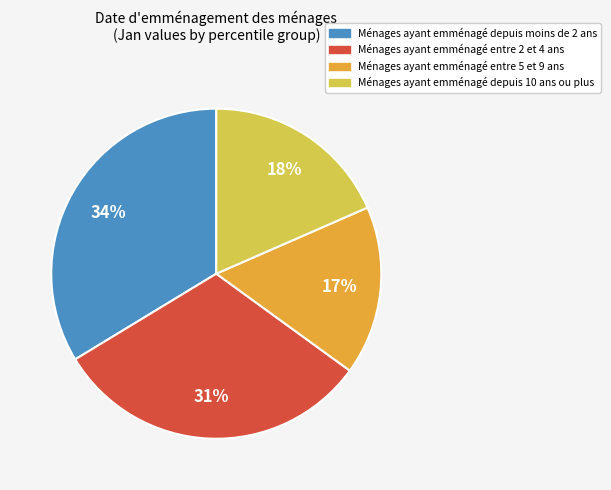

Is there a majority slice in this chart?

No